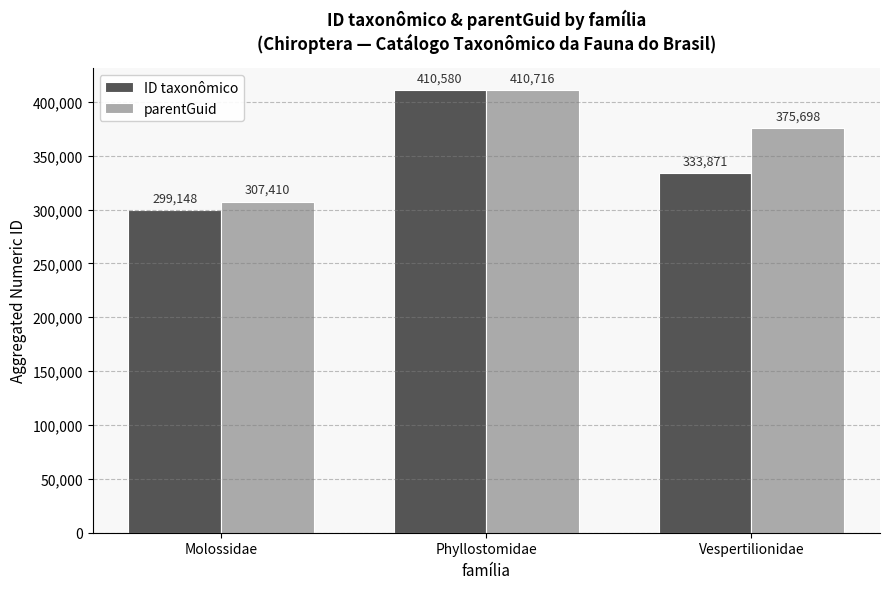

The value of parentGuid at Vespertilionidae is 375698. True or false?

True